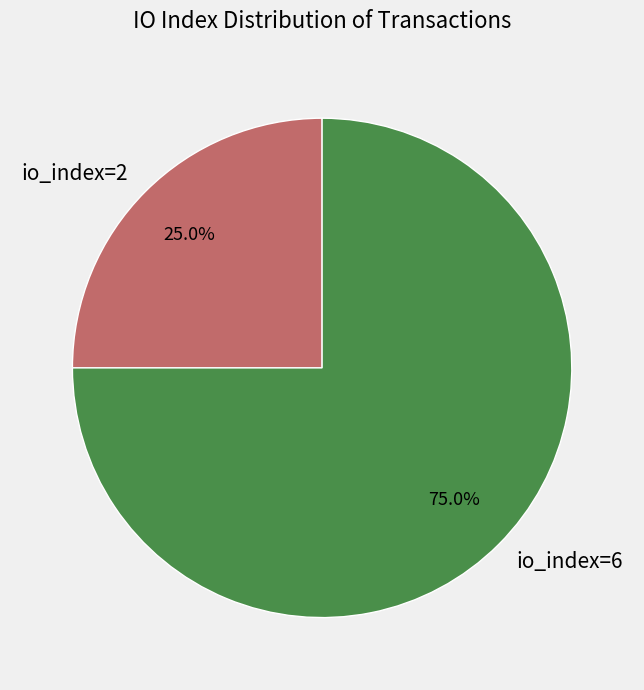

Rank the categories by value from lowest to highest.

io_index=2, io_index=6